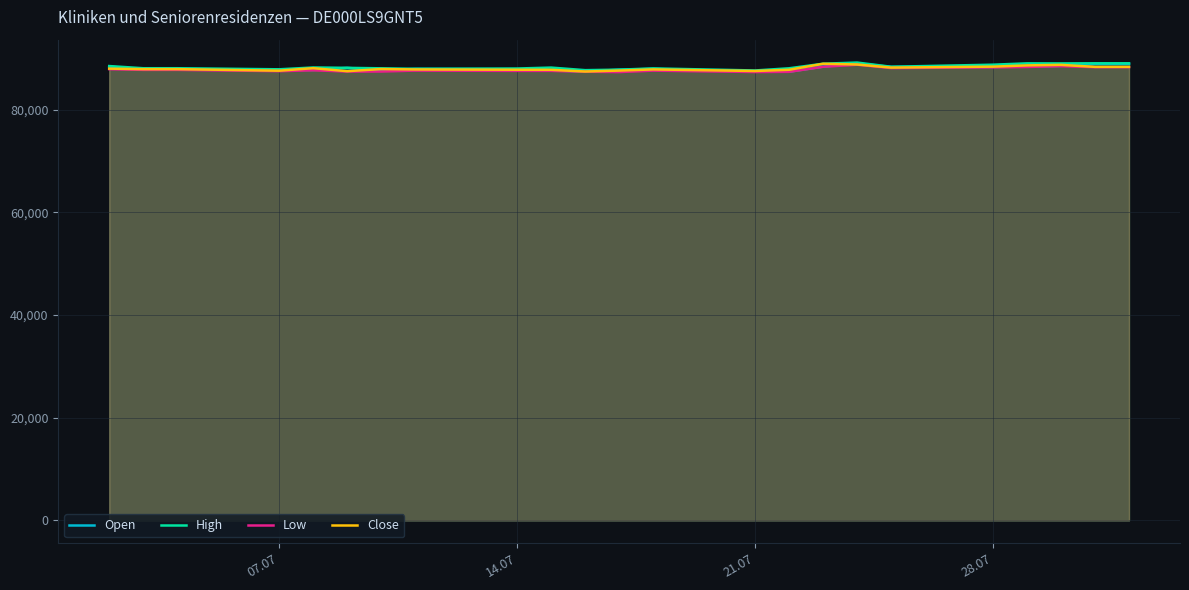

What is the minimum value shown in the chart?

87341